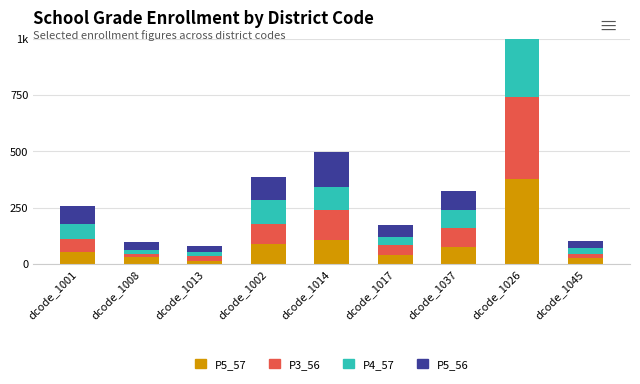

Is it true that P3_56 equals 38 at dcode_1002?

False